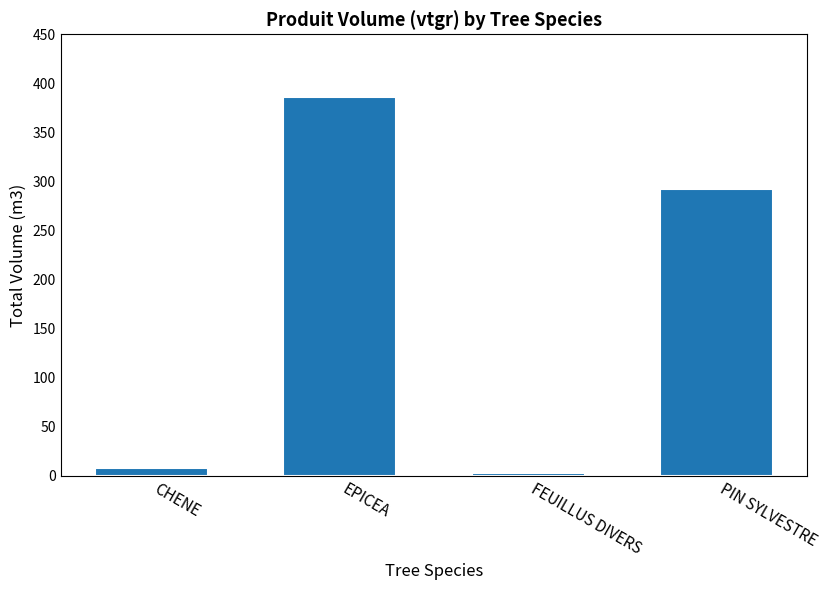

Which has a higher value, CHENE or PIN SYLVESTRE?

PIN SYLVESTRE